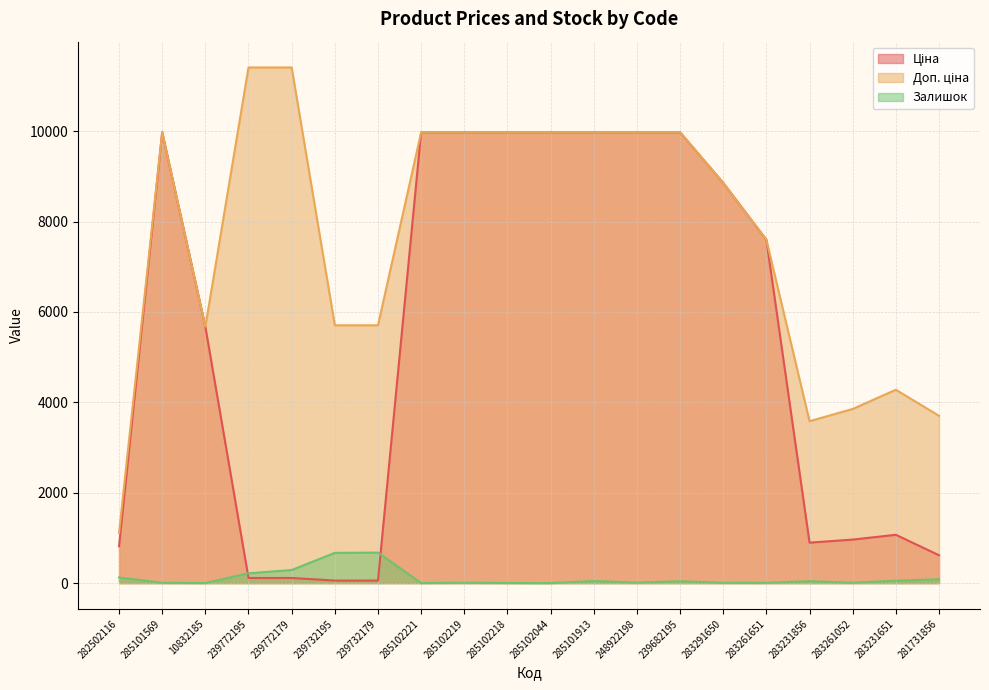

List the series in order of their overall mean, lowest first.

Залишок, Ціна, Доп. ціна